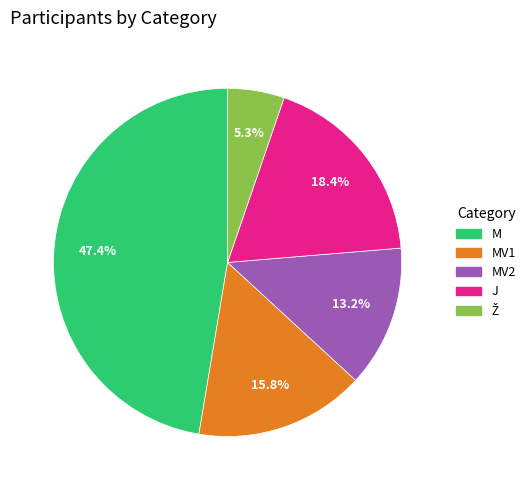

To the nearest percent, what is the difference between the largest and smallest slice percentages?

42%